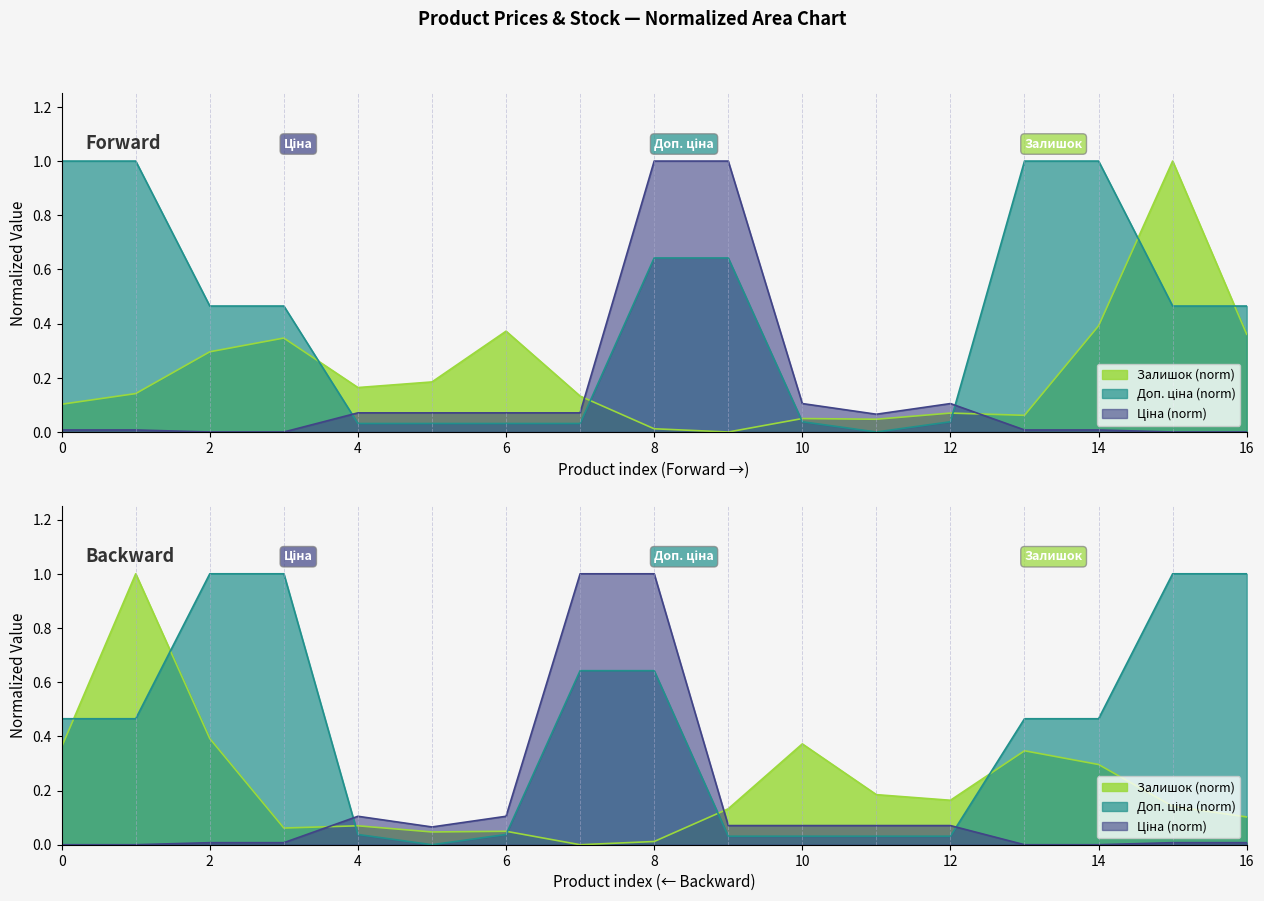

At Ламінат Premium PRK920, list the series in order from largest to smallest.

Ціна, Залишок, Доп. ціна